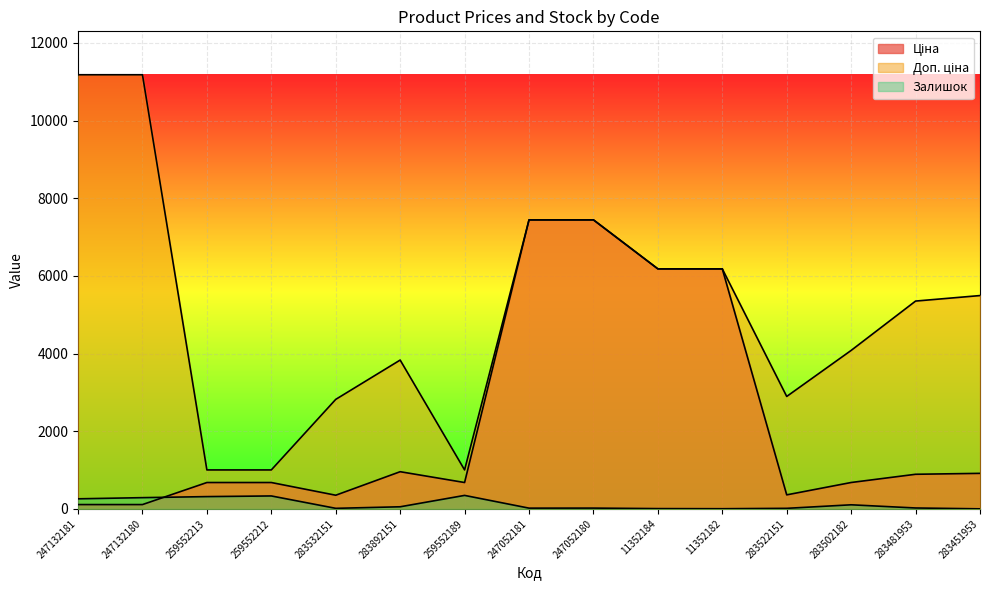

At which label does Доп. ціна reach its peak?

247132181